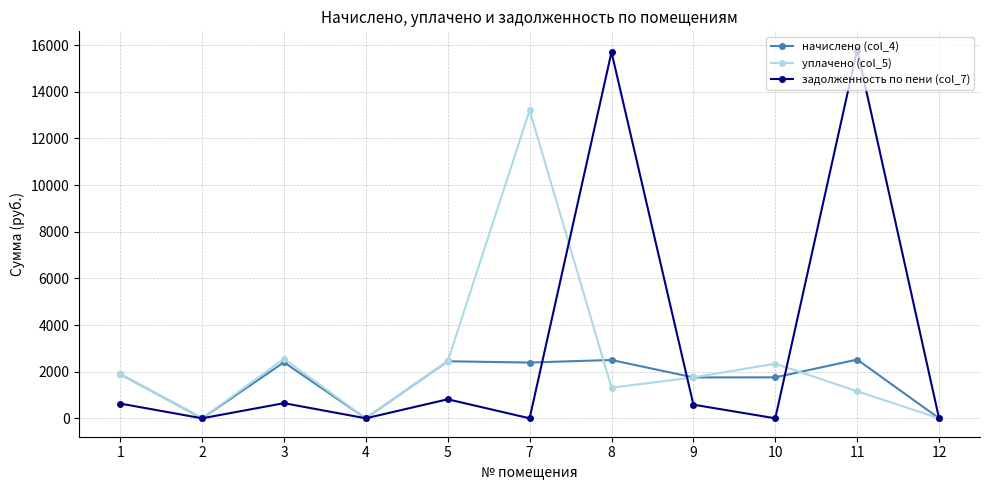

What is the difference between the maximum and minimum values in the начислено (col_4) series?

2518.5